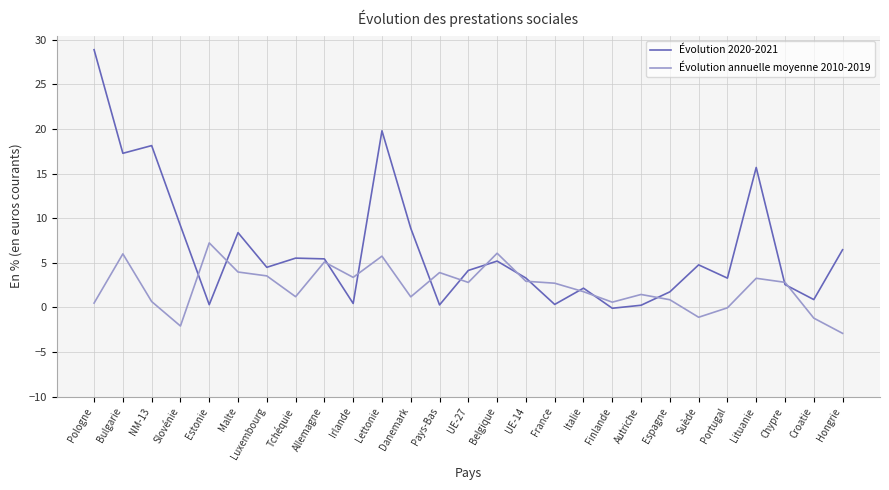

Is it true that Évolution annuelle moyenne 2010-2019 equals 5.7 at Lettonie?

True